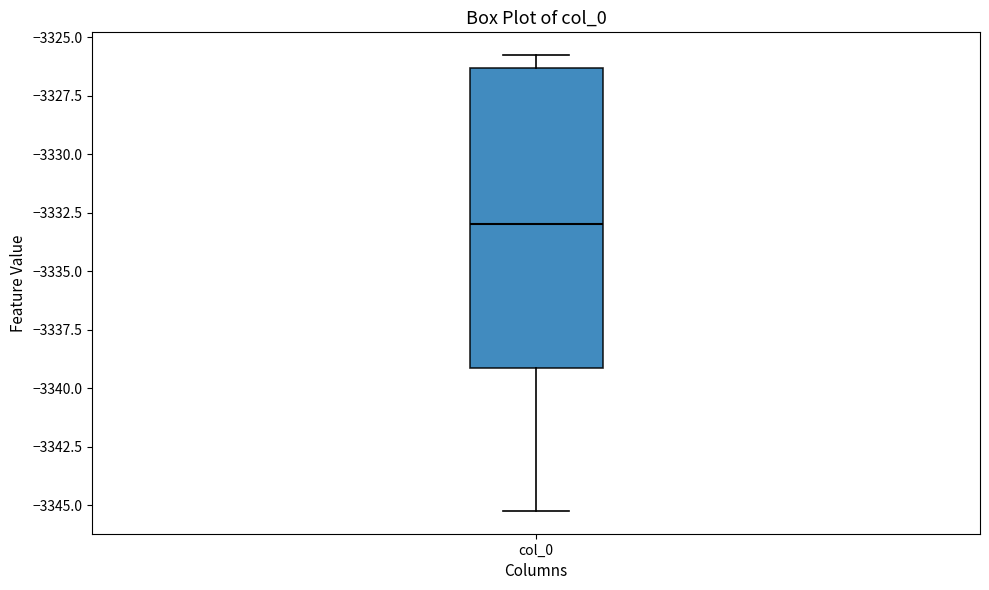

Read this box plot against the y-axis: the position of the median line, the range covered by the box, and the ends of both whiskers. The values are not printed on the chart, so give them approximately, as read against the axis.

median -3333.0, box -3339.0 to -3326.5, whiskers -3345.0 to -3326.0